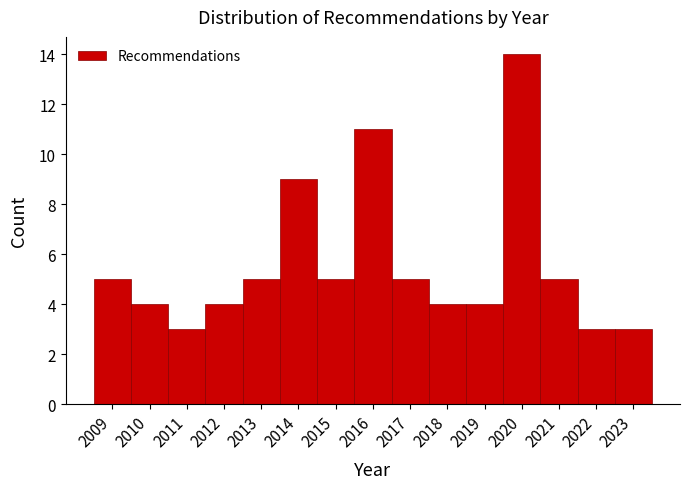

Reading right to left, extract all data points from this chart.

3	3	5	14	4	4	5	11	5	9	5	4	3	4	5